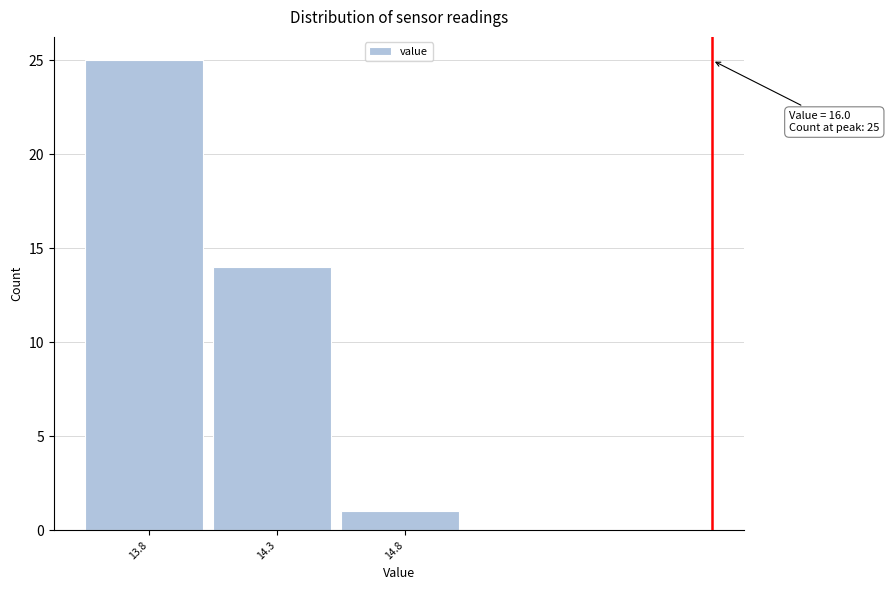

Over which range of the x-axis is the bar tallest?

13.55 to 14.05